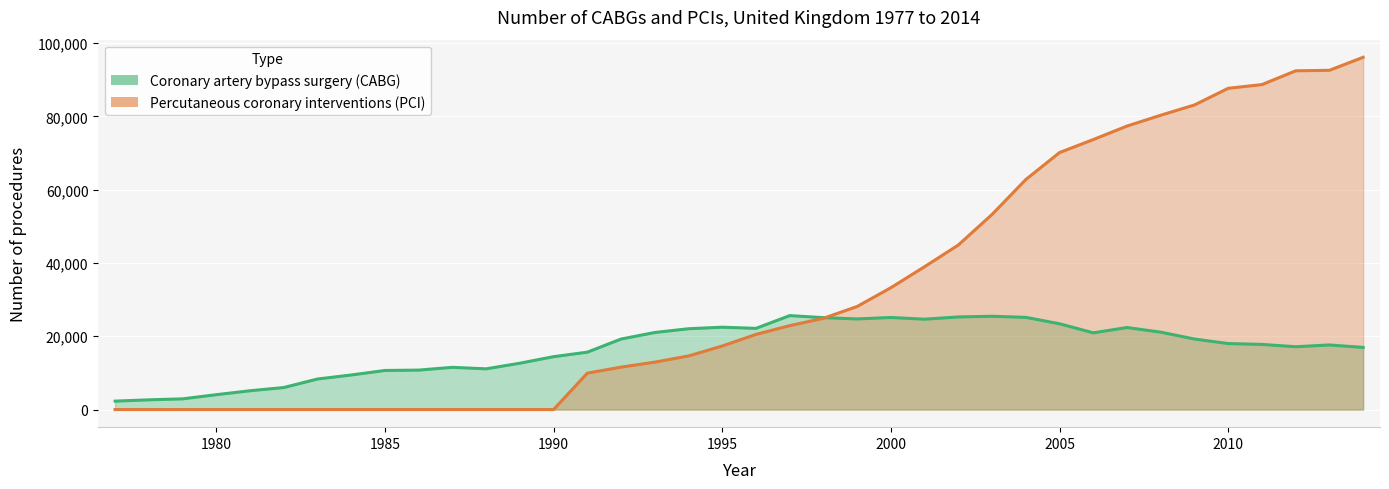

Count the number of categories in the chart.

38